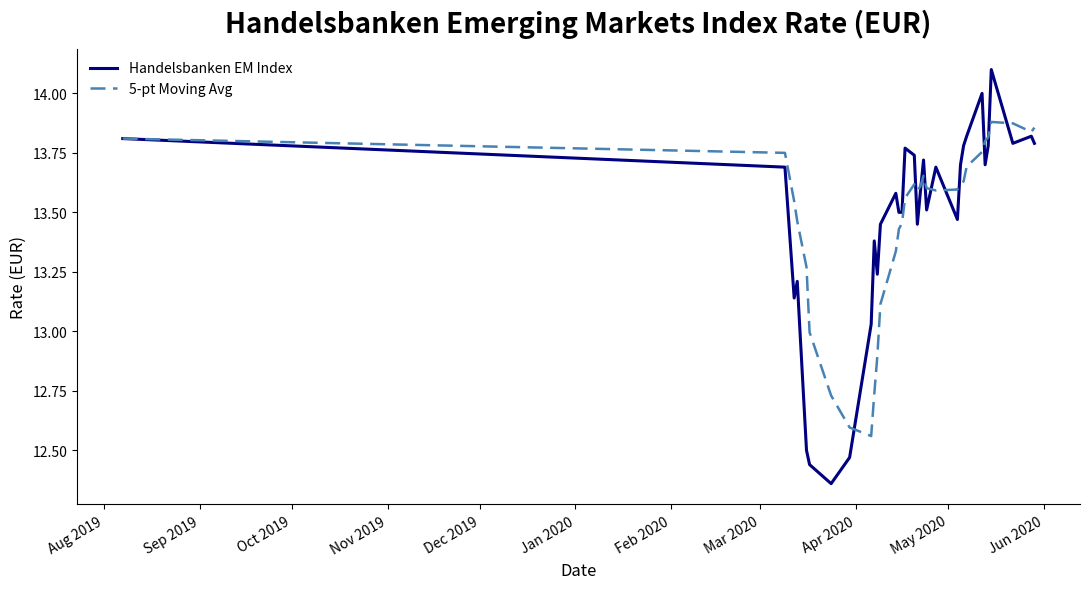

What is the maximum value shown in the chart?

14.1